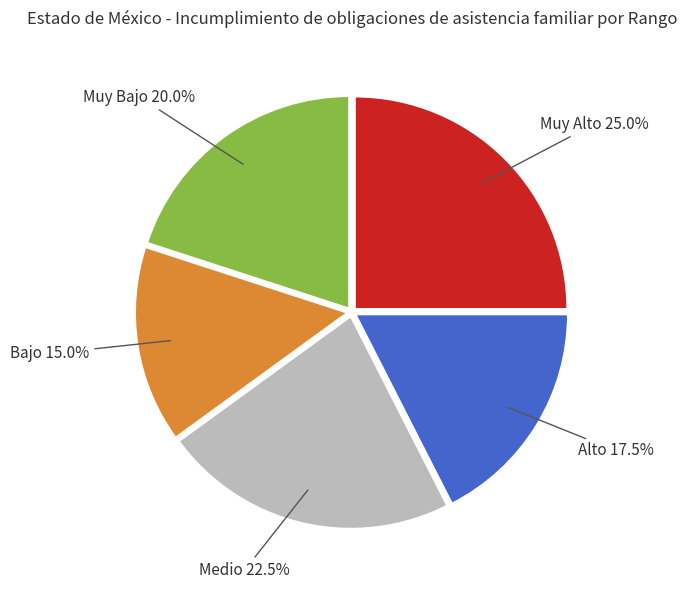

Which has a higher value, Medio or Muy Alto?

Muy Alto